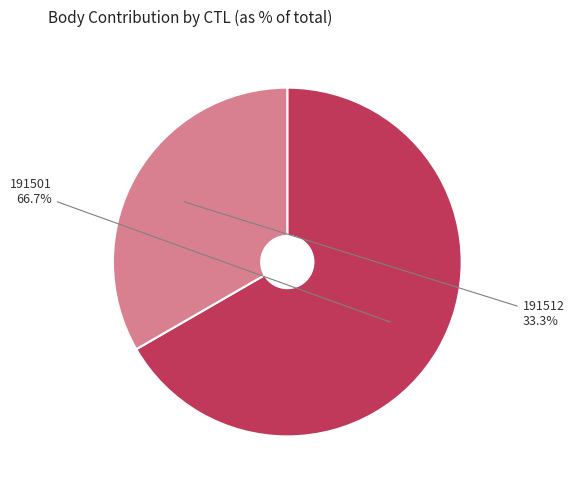

Which slice is the largest?

191501